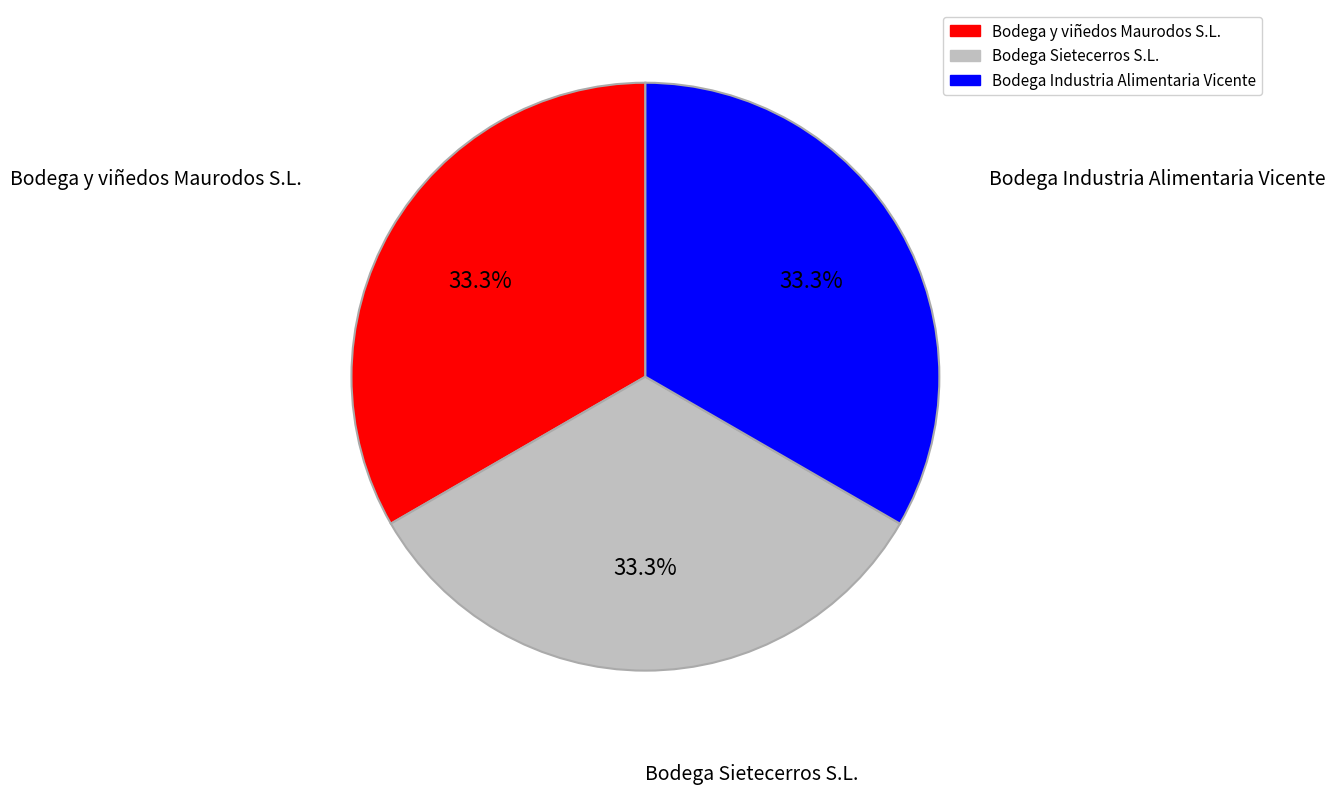

Approximately how many times larger is the value at Bodega Sietecerros S.L. compared to Bodega y viñedos Maurodos S.L.?

1.0